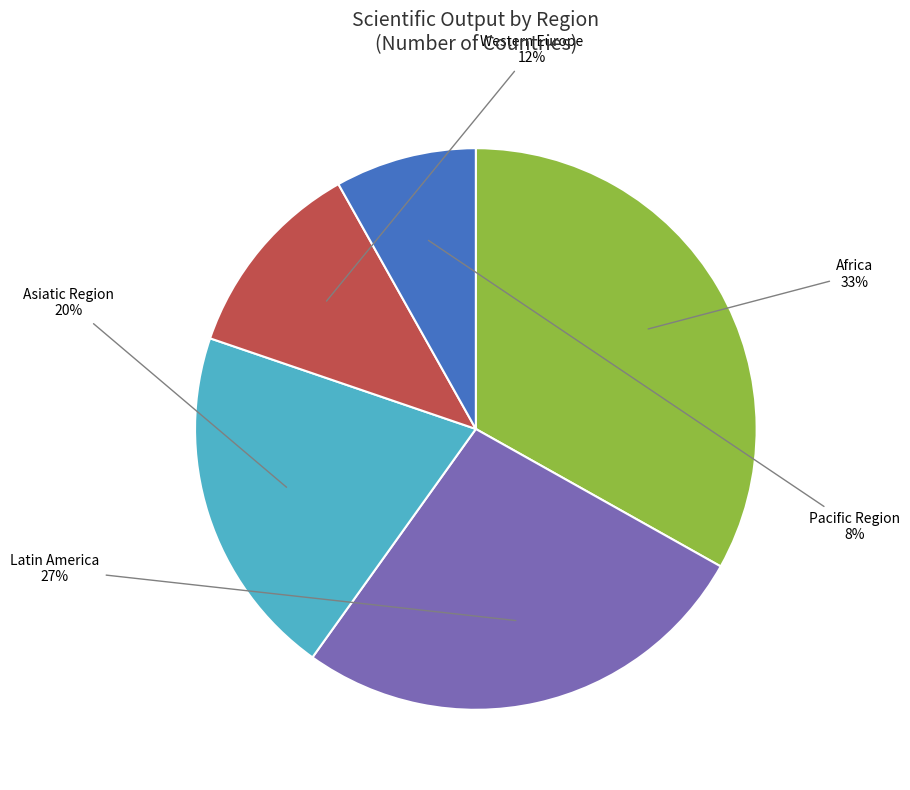

Rank the categories by value from lowest to highest.

Pacific Region, Western Europe, Asiatic Region, Latin America, Africa